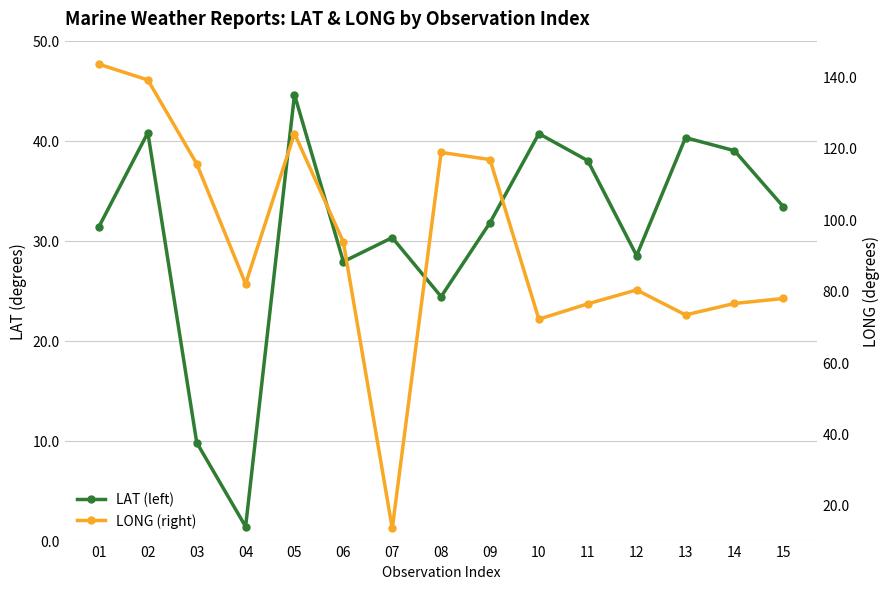

Which series ends up on top after the final intersection of LAT (left) and LONG (right)?

LONG (right)